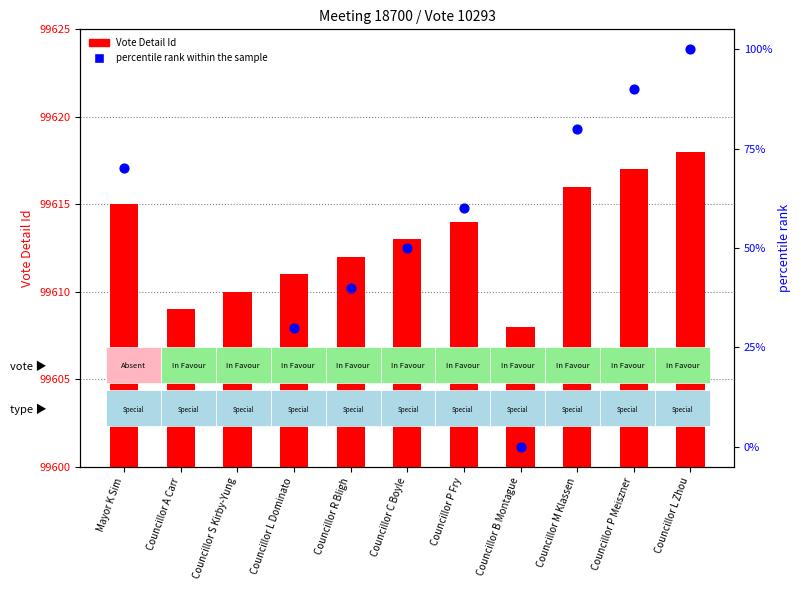

Is the value of Vote Detail Id at Mayor K Sim greater than the value of percentile rank within the sample at Councillor S Kirby-Yung?

Yes